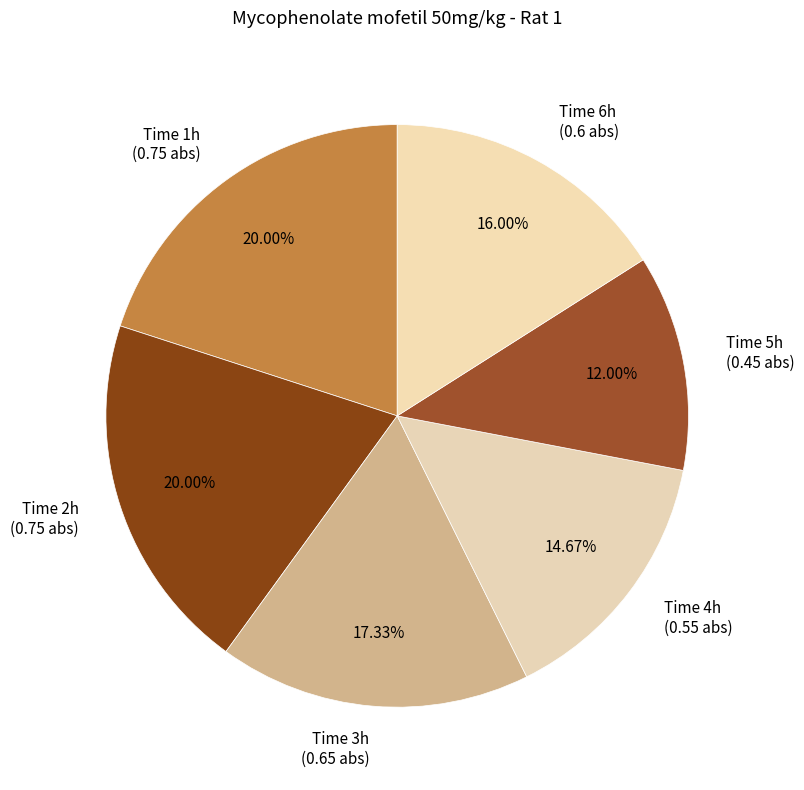

Do Time 4h and Time 2h together represent more than half of the pie?

No